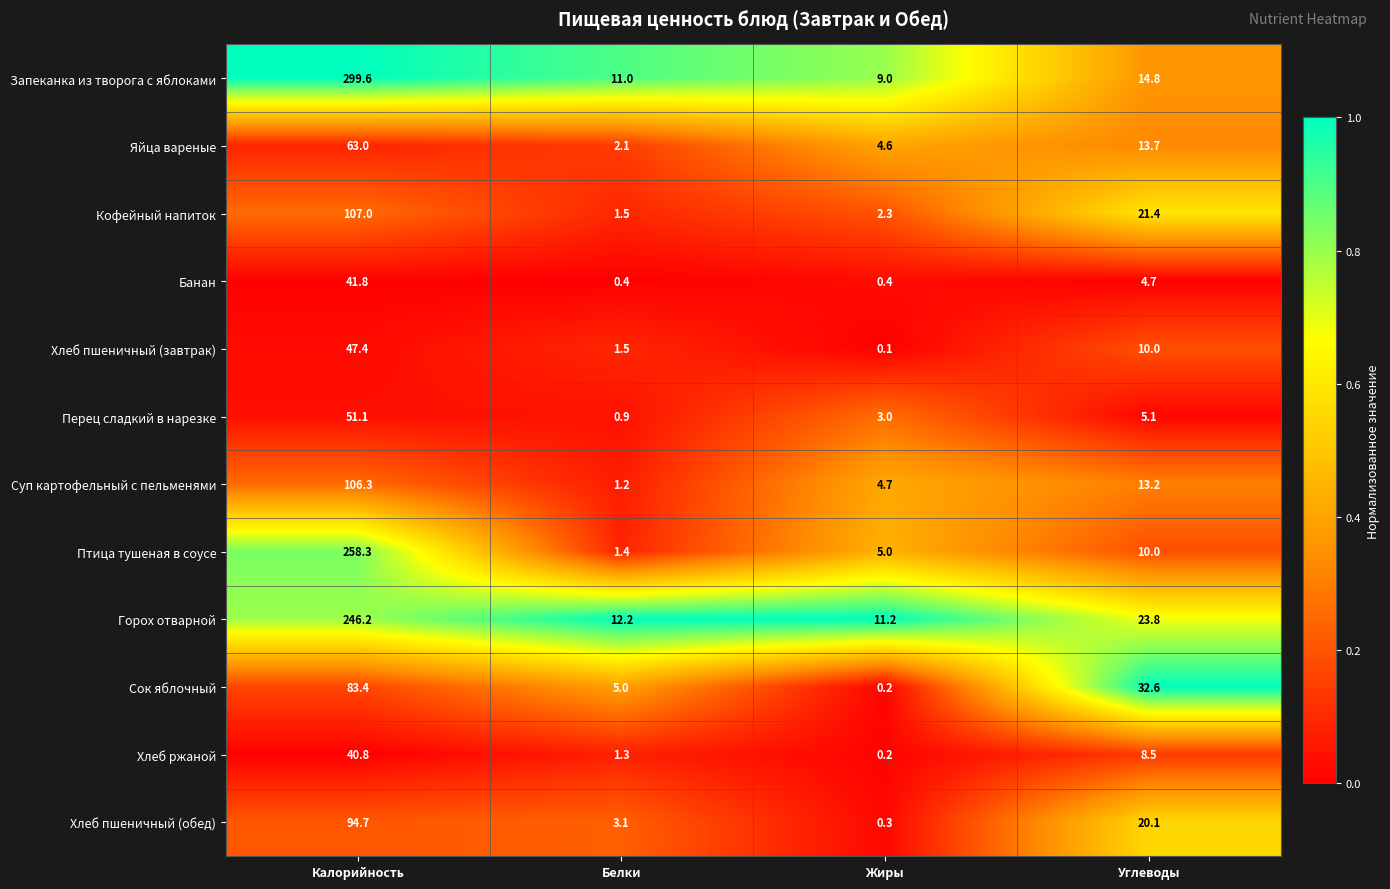

What is the total value across all series at Углеводы?

177.9